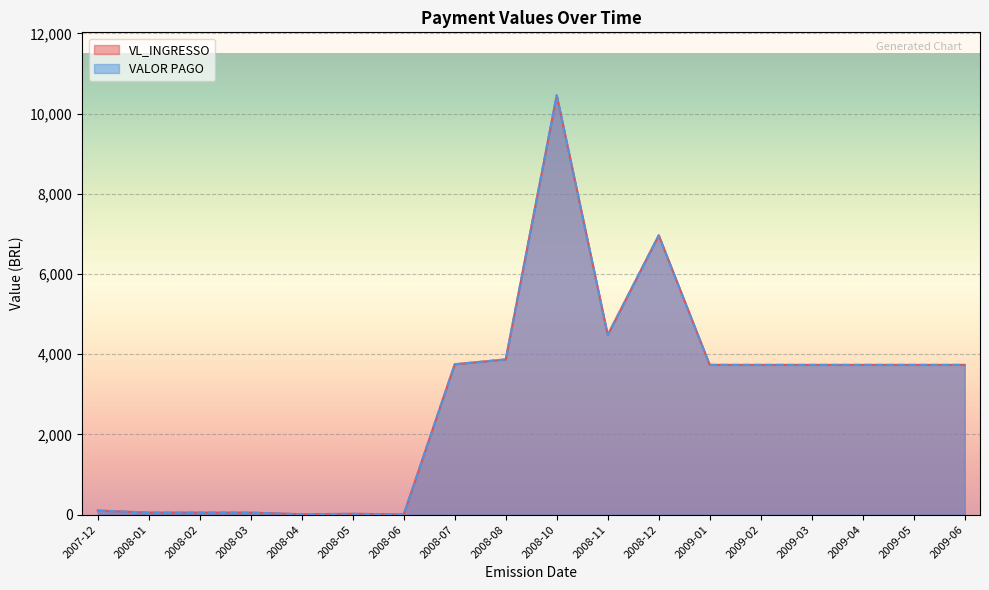

Which series has the widest spread of values?

VL_INGRESSO